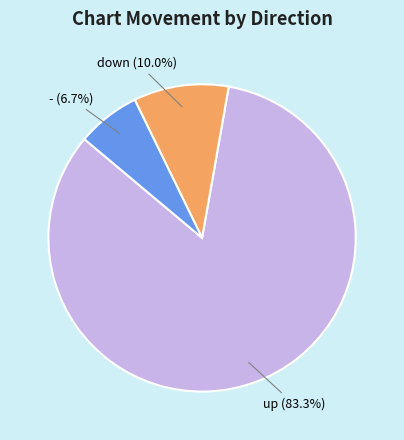

Rank the categories by value from lowest to highest.

-, down, up